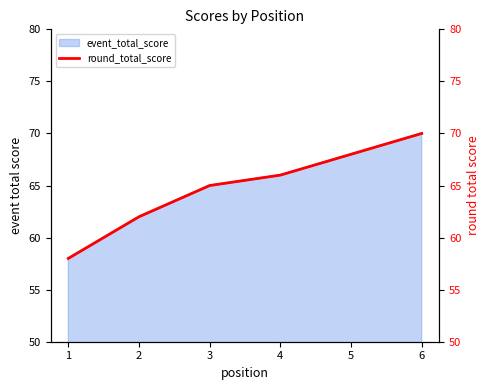

Reading left to right, what are all the values shown in this chart?

1=58	2=62	3=65	4=66	5=68	6=70